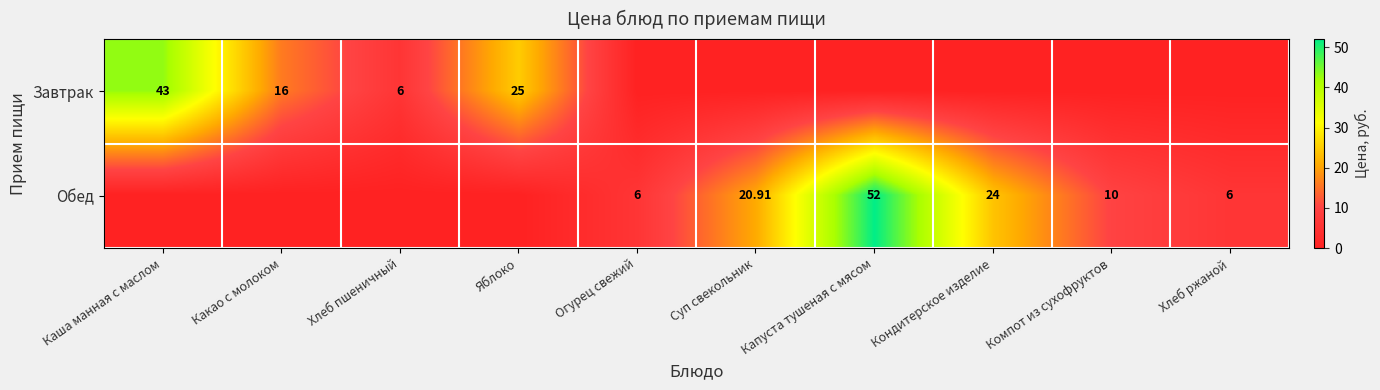

How many categories are shown in the chart?

10